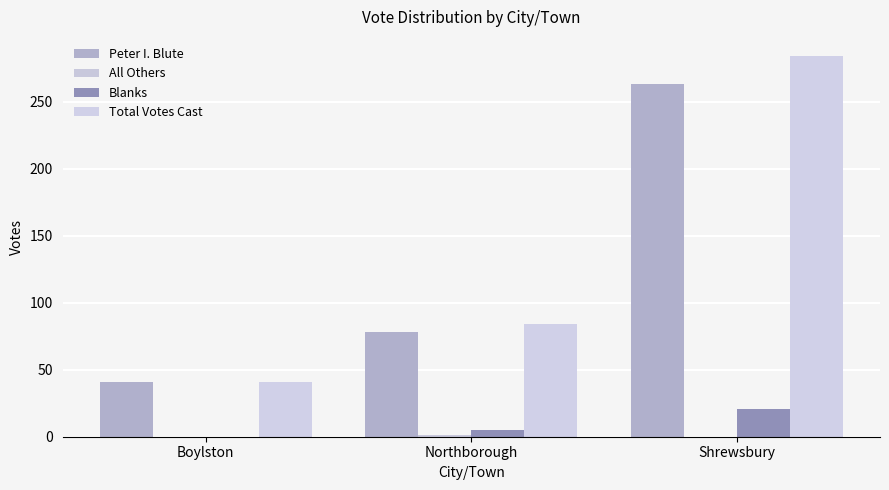

How many values in Blanks are above zero?

2